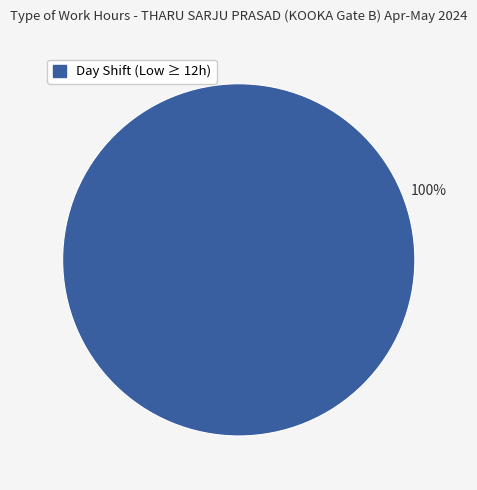

Does any single category account for the majority?

Yes